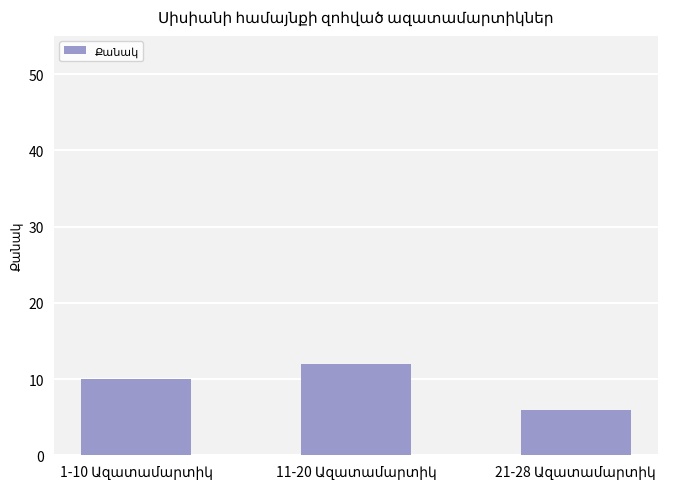

What is the average value?

9